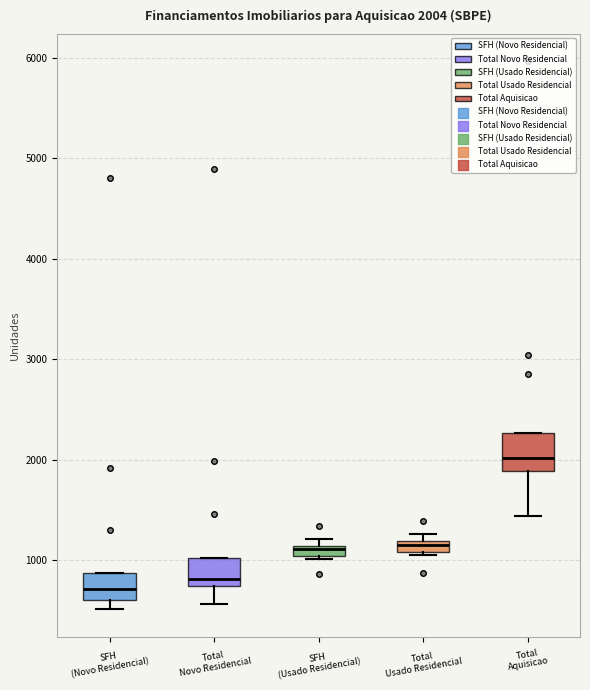

Which box's median line is the highest?

Total Aquisicao